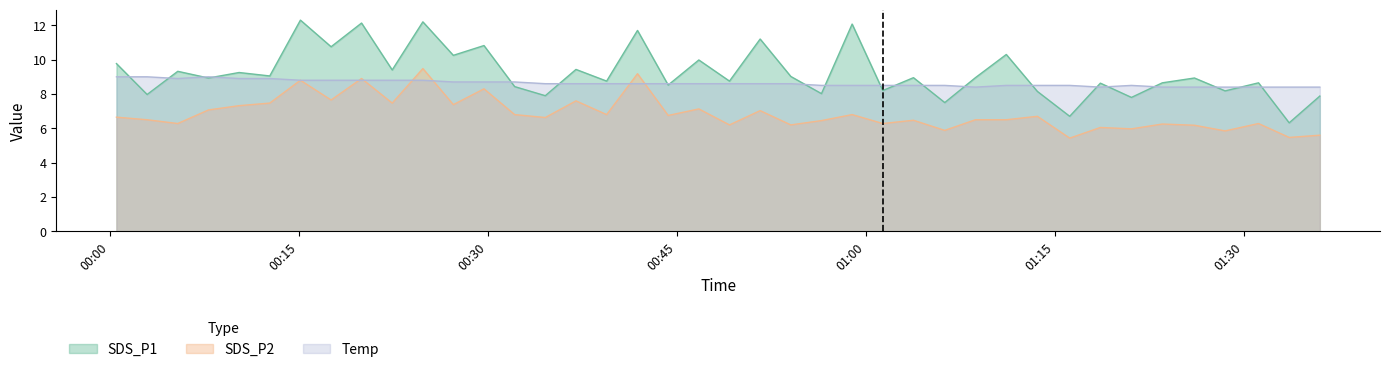

What position from the left is 2022/11/12 01:23:33?

35